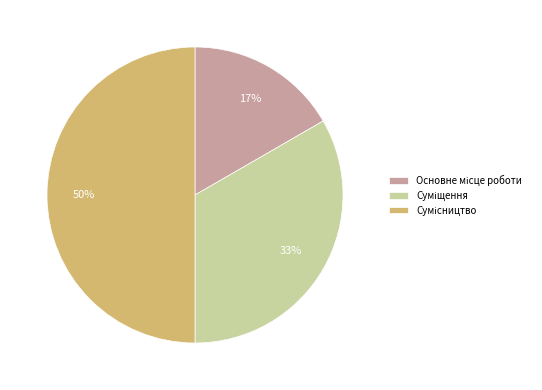

To the nearest percent, what is the average slice percentage?

33%